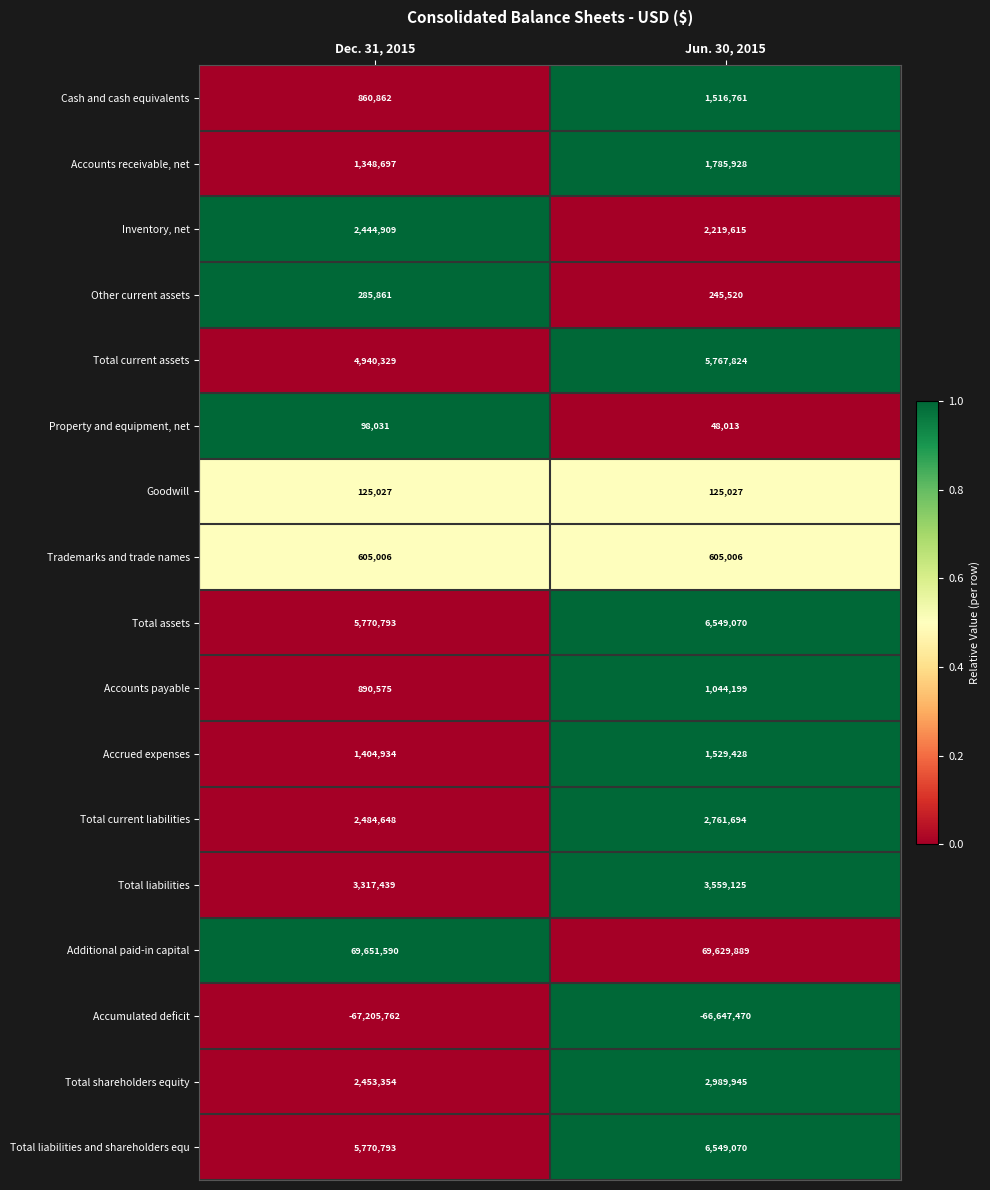

What is the approximate value of Total liabilities and shareholders equ at Dec. 31, 2015, to the nearest 100?

5770800